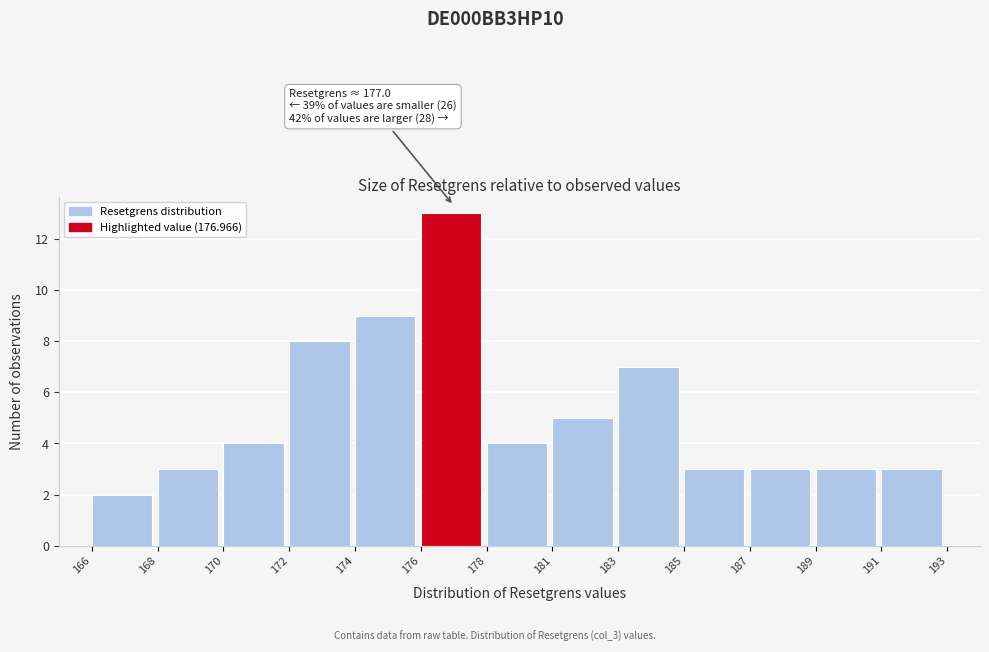

Reading left to right, list all the values displayed in this chart.

2	3	4	8	9	13	4	5	7	3	3	3	3